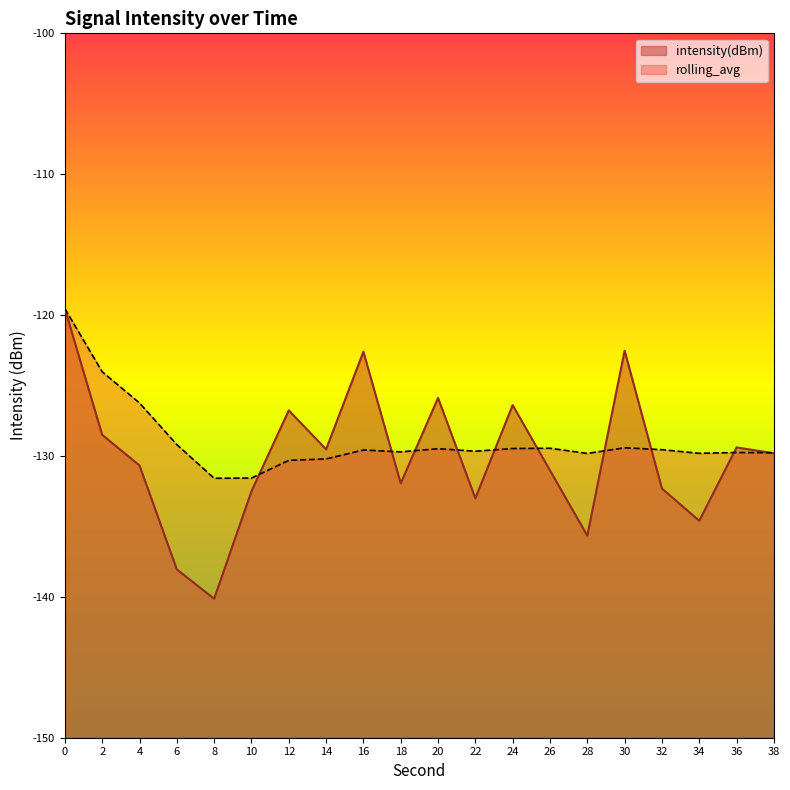

True or false: intensity(dBm) has a value of -133.0 at 22.

True